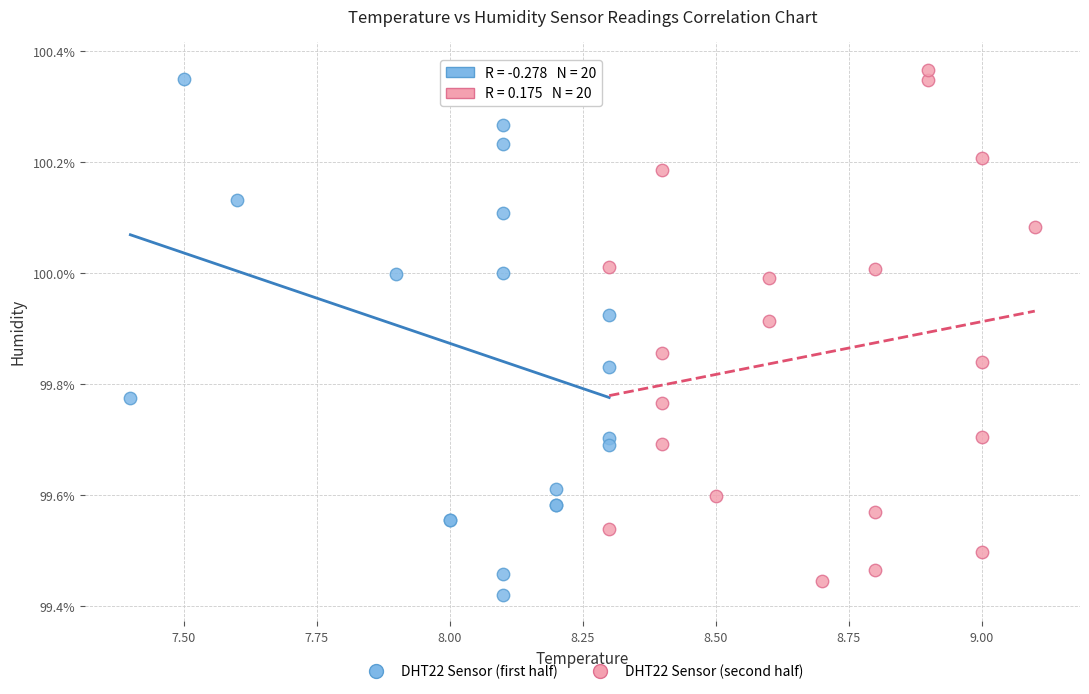

What are all the series names shown in the legend?

DHT22 Sensor (first half), DHT22 Sensor (second half)